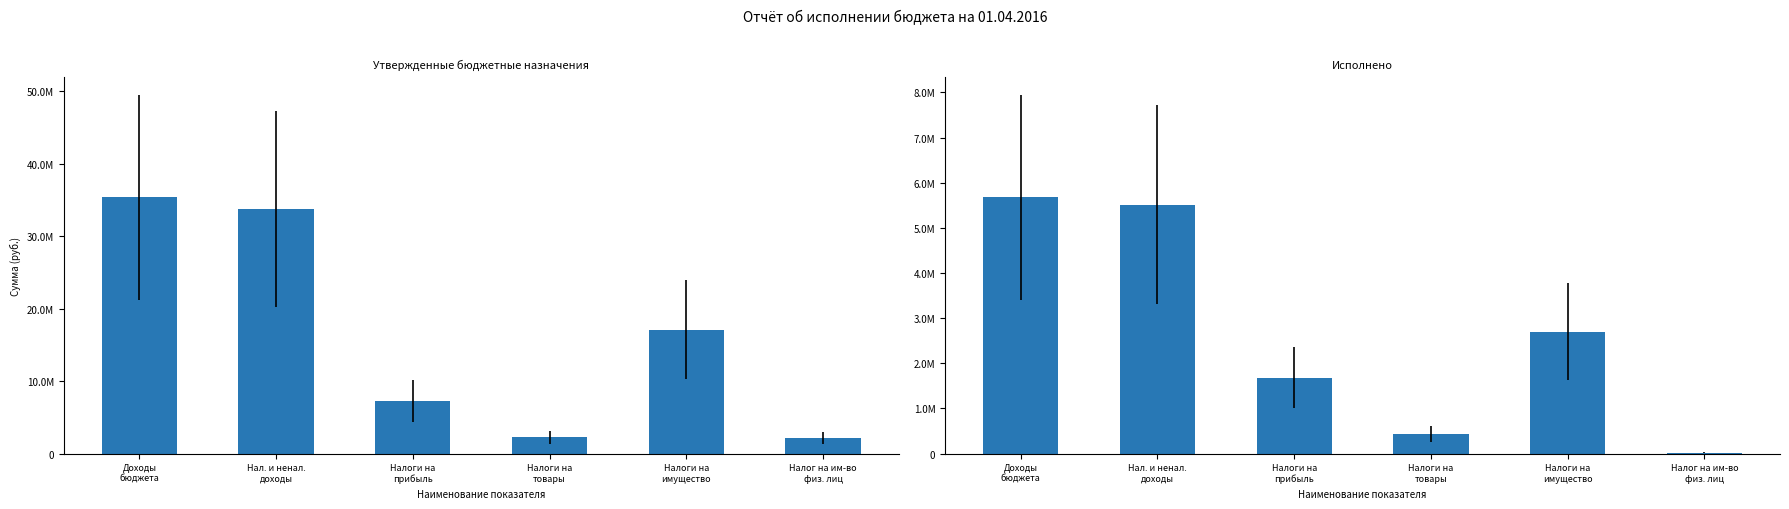

What is the maximum value shown in the chart?

35399370.0